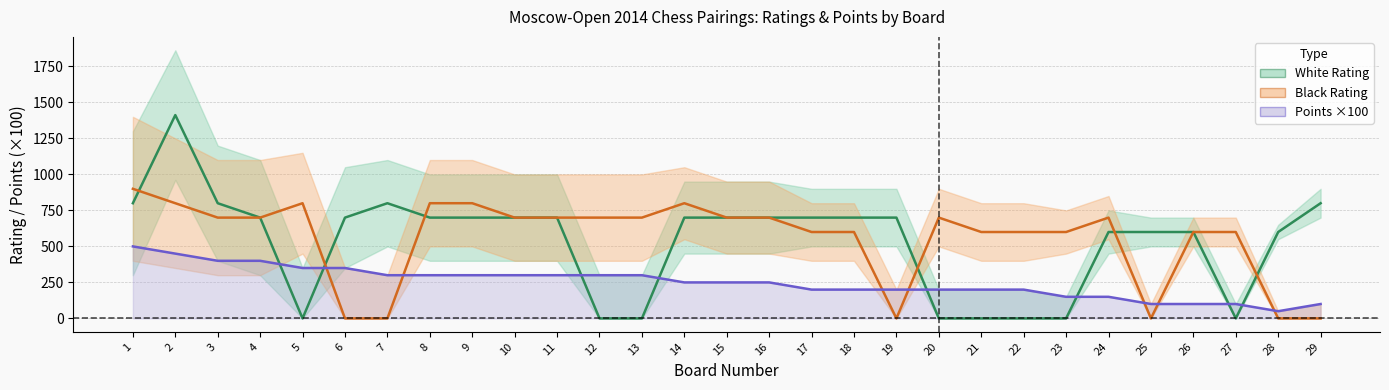

At how many categories does at least one series exceed 409?

29